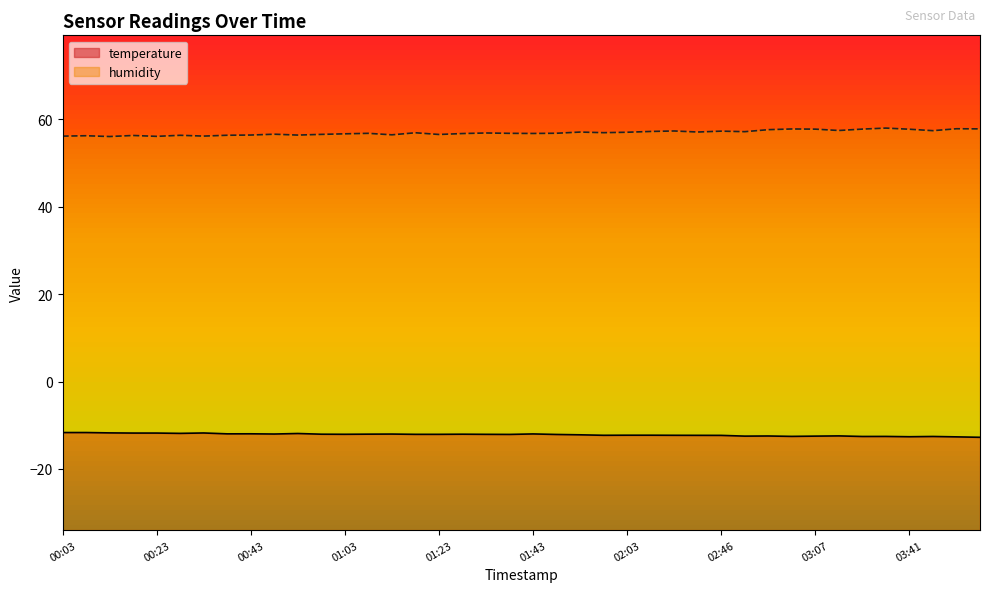

How many data points in temperature are less than -12?

28